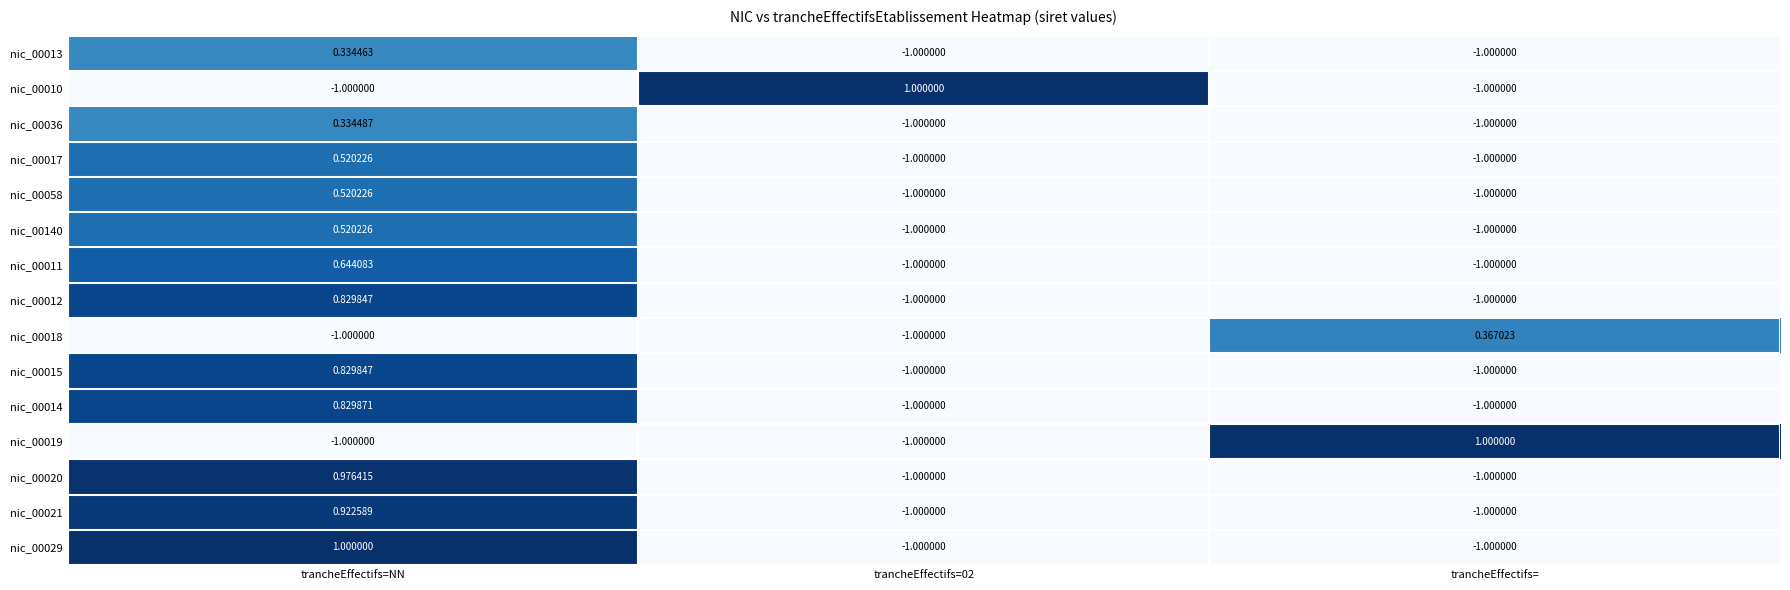

Is the value of nic_00018 at trancheEffectifs=02 greater than the value of nic_00021 at trancheEffectifs=NN?

No